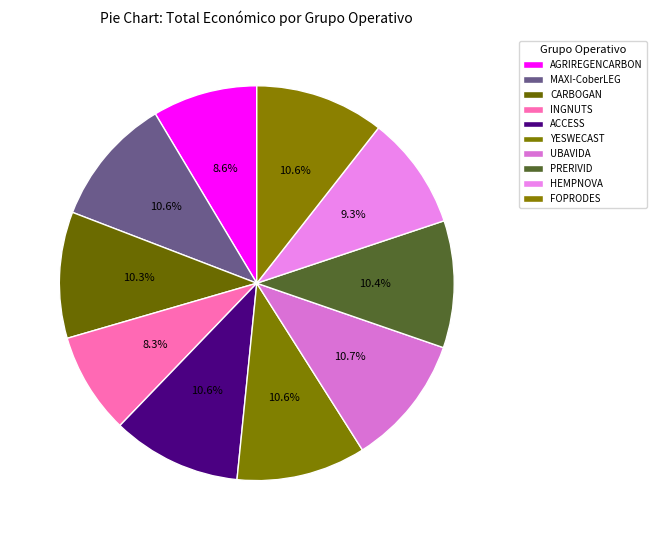

Is it true that INGNUTS is 14% of the pie?

False